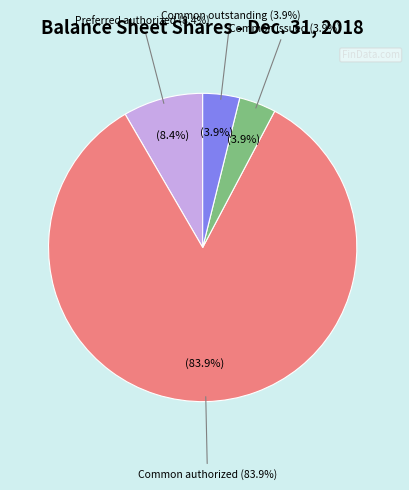

Is there a majority slice in this chart?

Yes